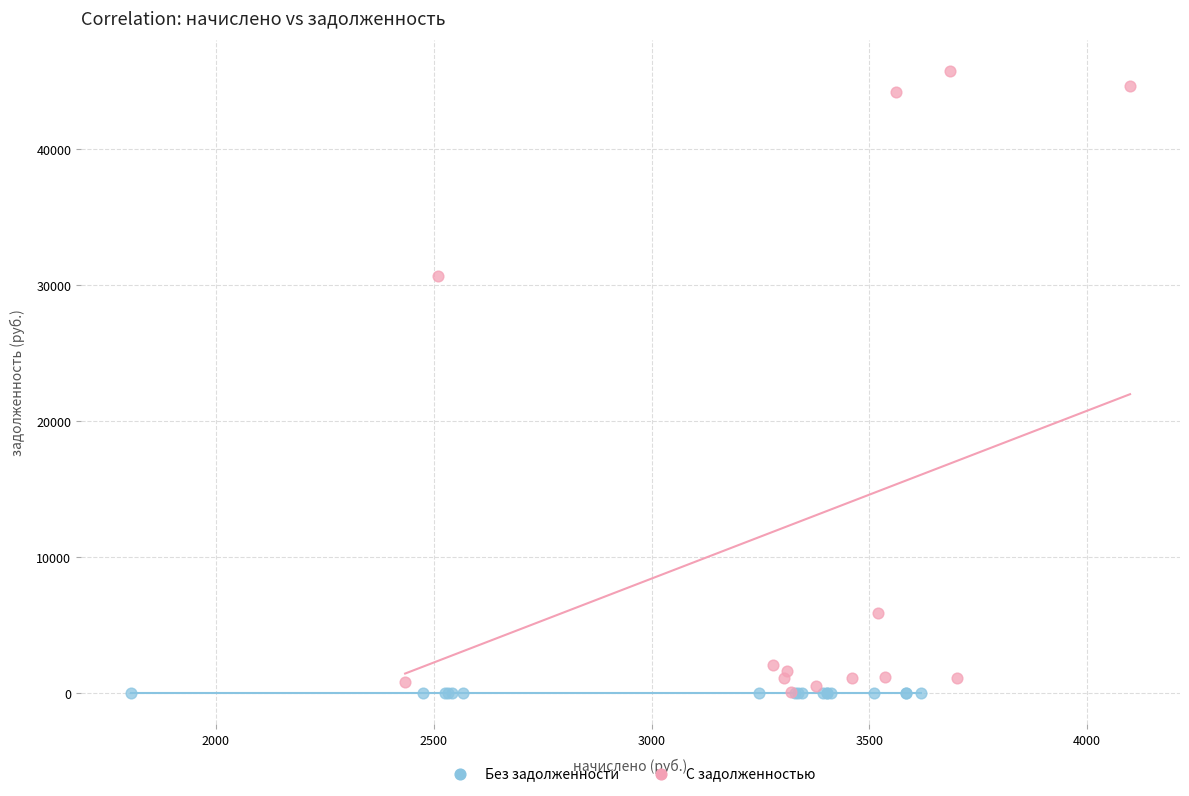

Which series reaches the maximum Y coordinate?

С задолженностью